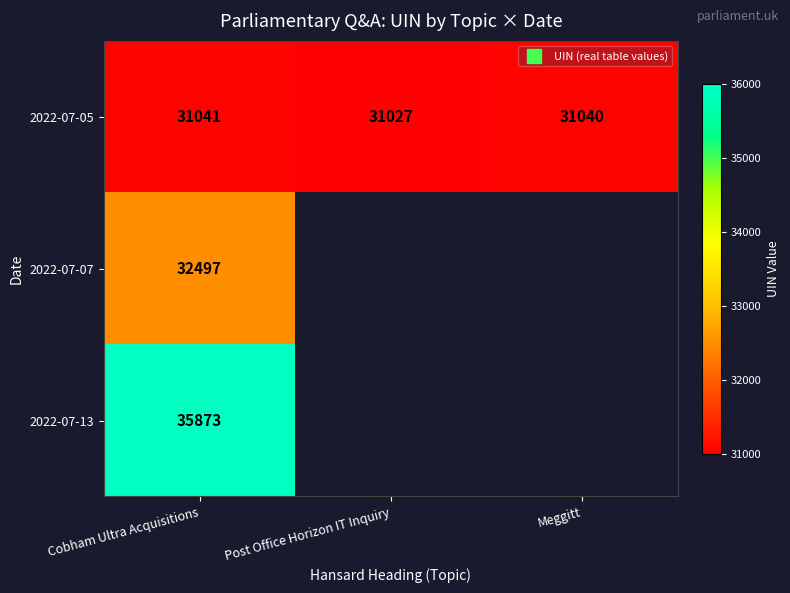

Which series changed the most between Post Office Horizon IT Inquiry and Meggitt?

2022-07-05